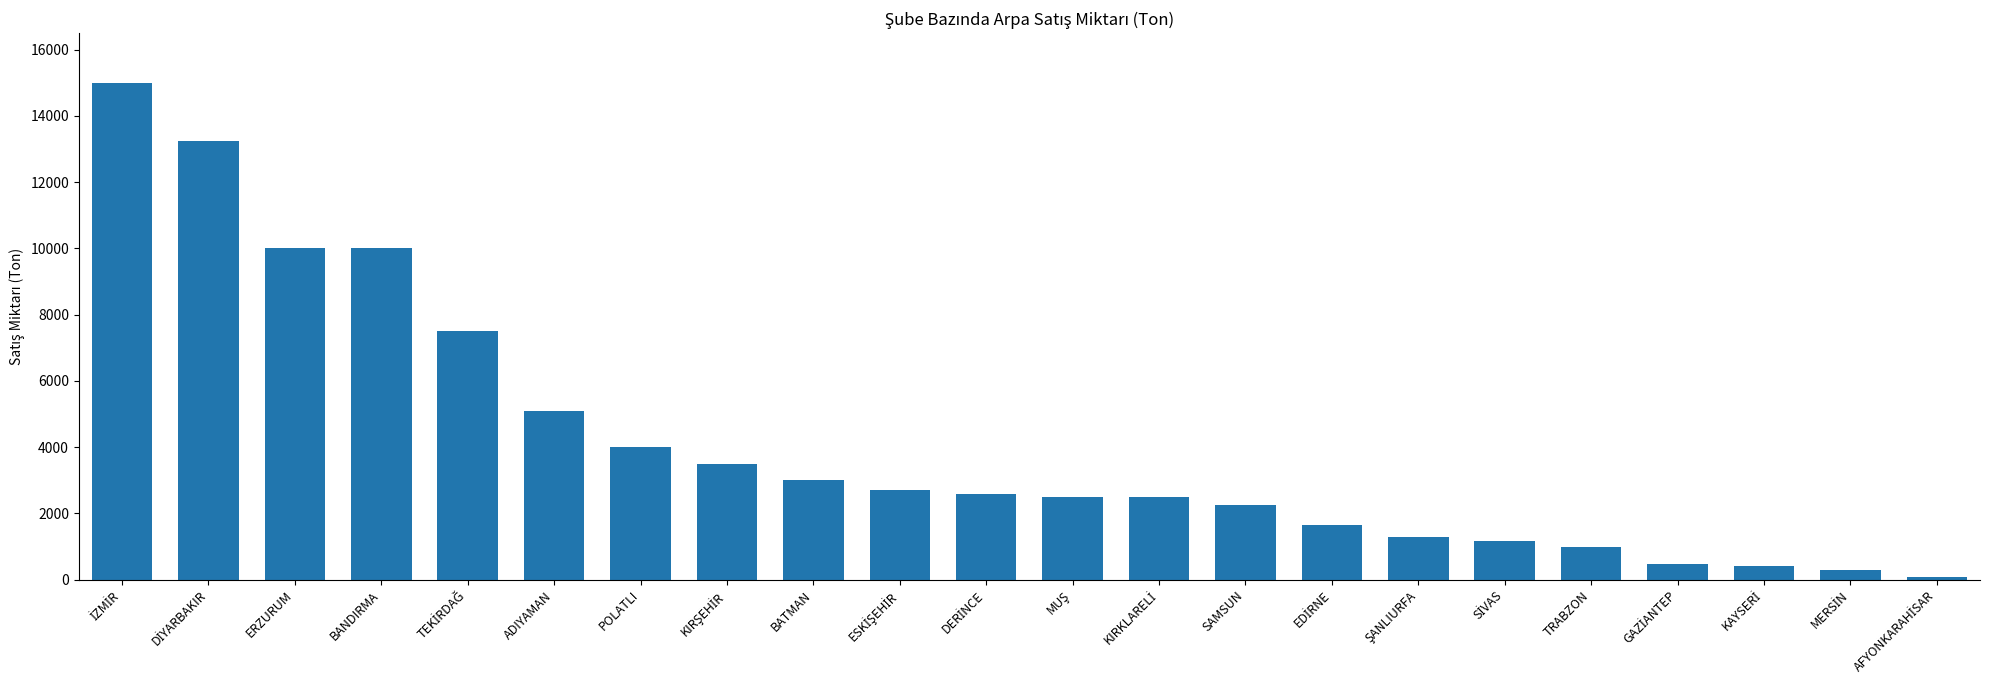

What is the difference between the second highest and second lowest values?

12933